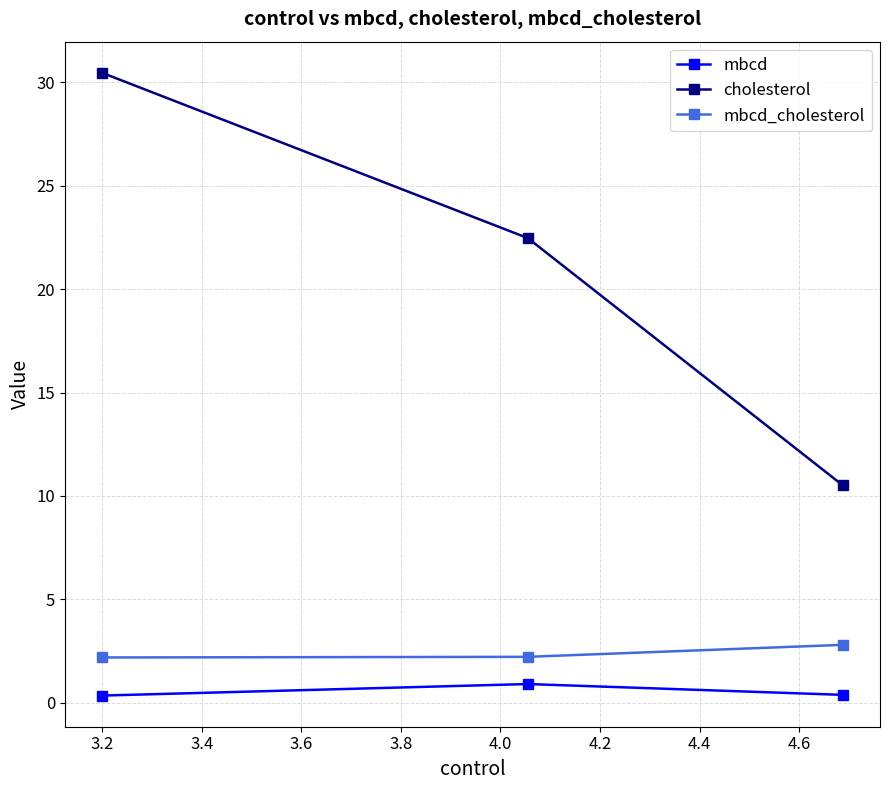

What is the minimum value for mbcd?

0.4